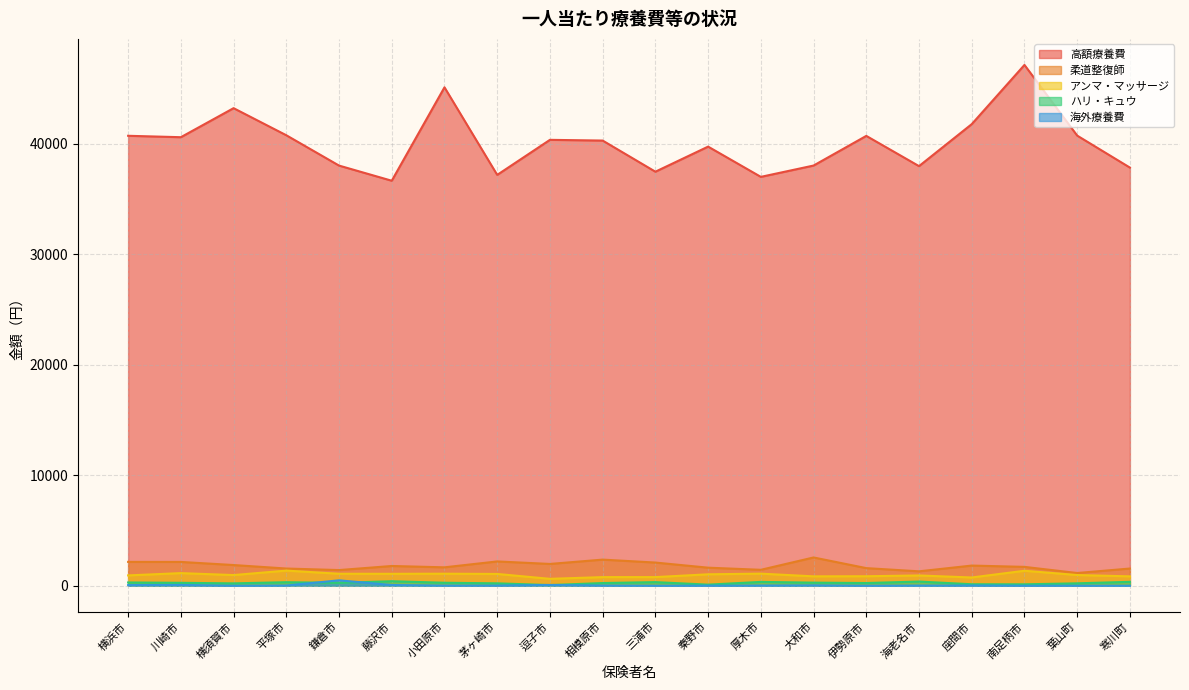

Which category has the lowest value across all series?

横須賀市